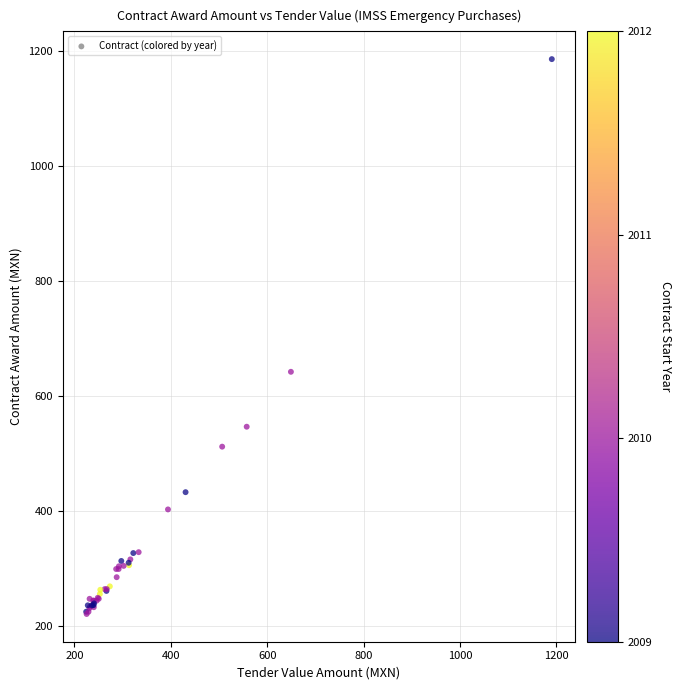

What Y value in the scatter plot is closest to 703?

641.9